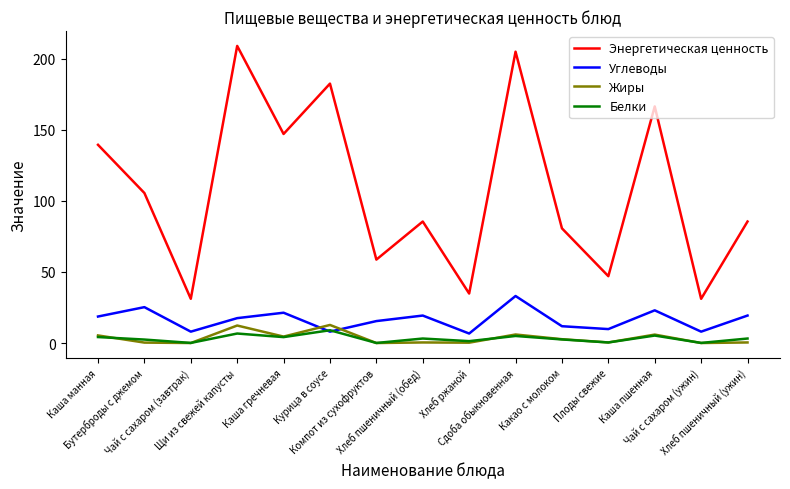

The value of Углеводы at Бутерброды с джемом is 17.4. True or false?

False